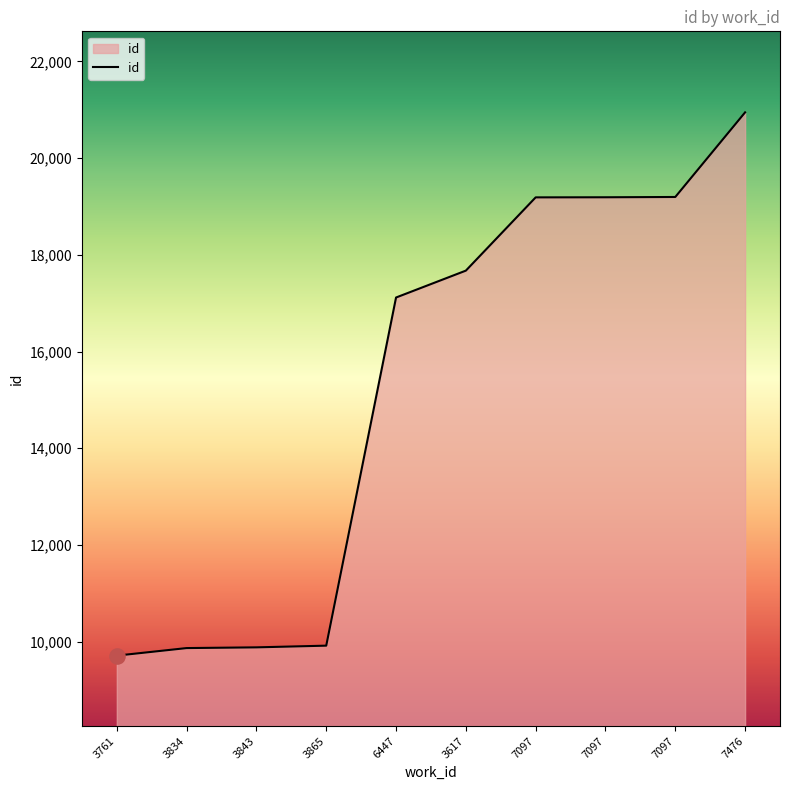

Is this an area chart (filled region under the line)?

Yes